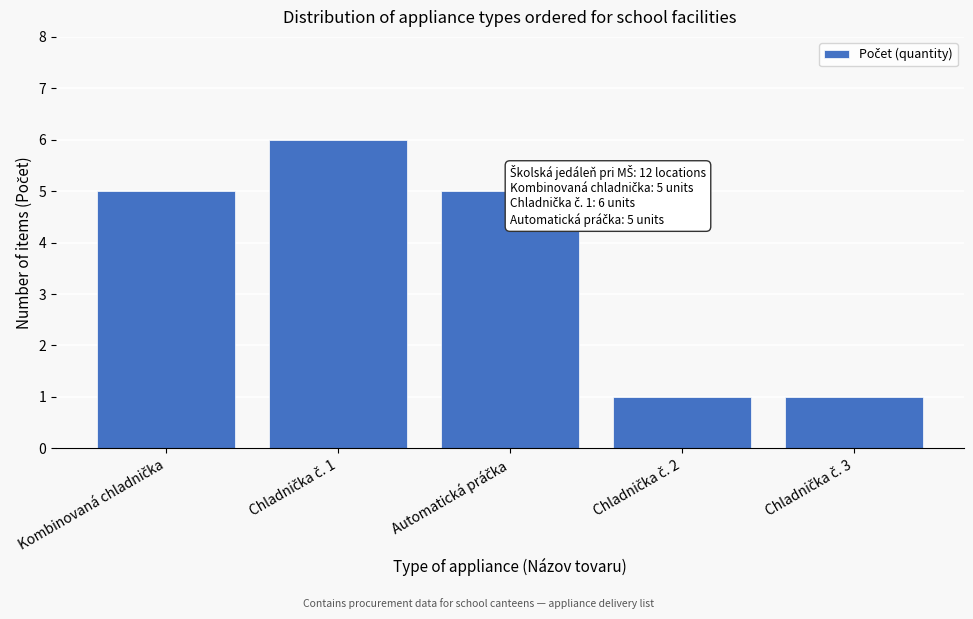

Reading left to right, extract all data points from this chart.

5	6	5	1	1